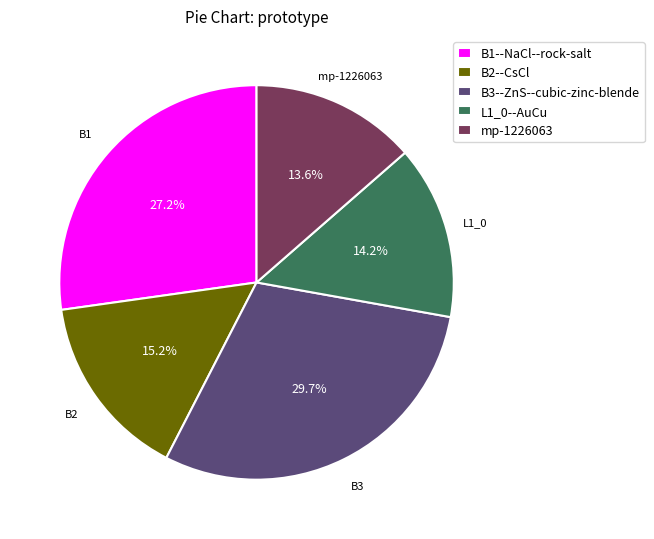

How many segments does this pie chart have?

5